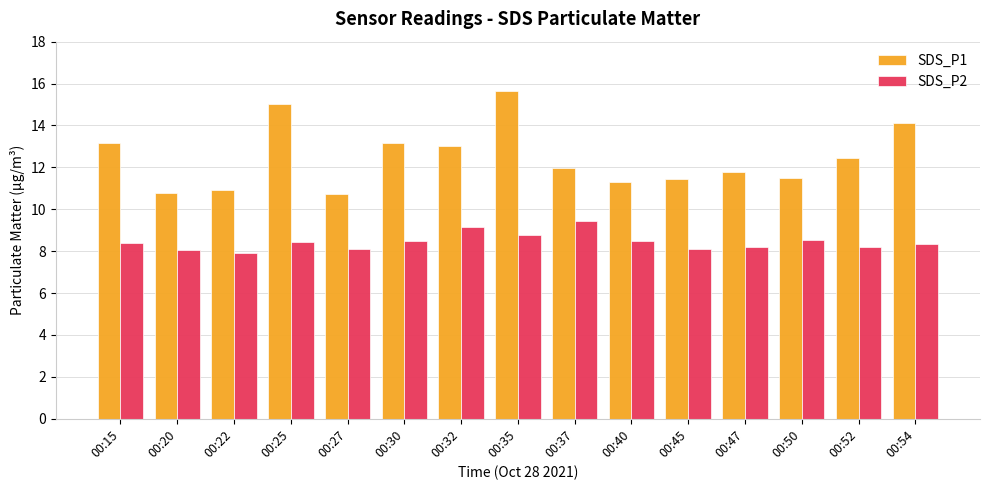

What is the difference between the maximum and minimum values in the SDS_P2 series?

1.5